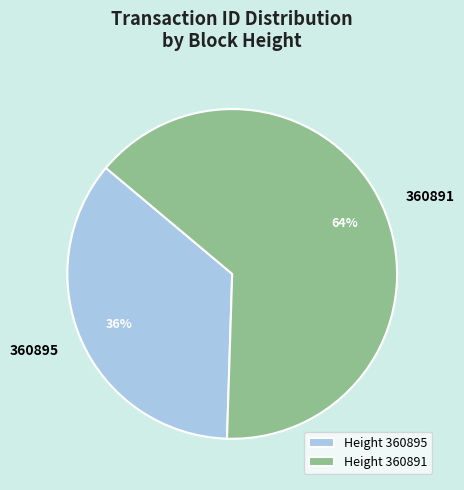

Which category has the smallest portion of the pie?

Height 360895